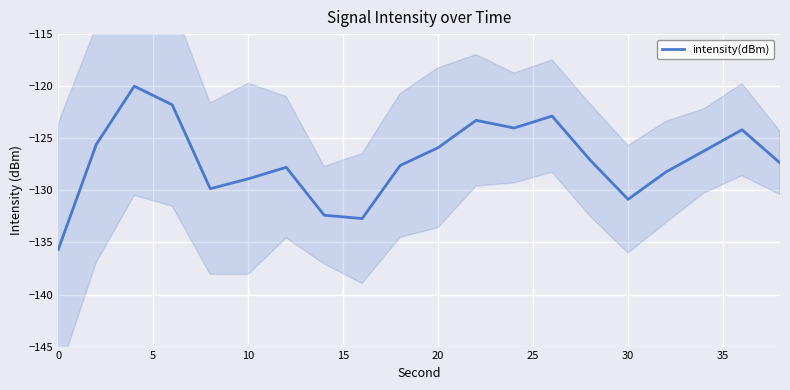

How many points are higher than both their immediate neighbors (excluding endpoints)?

5